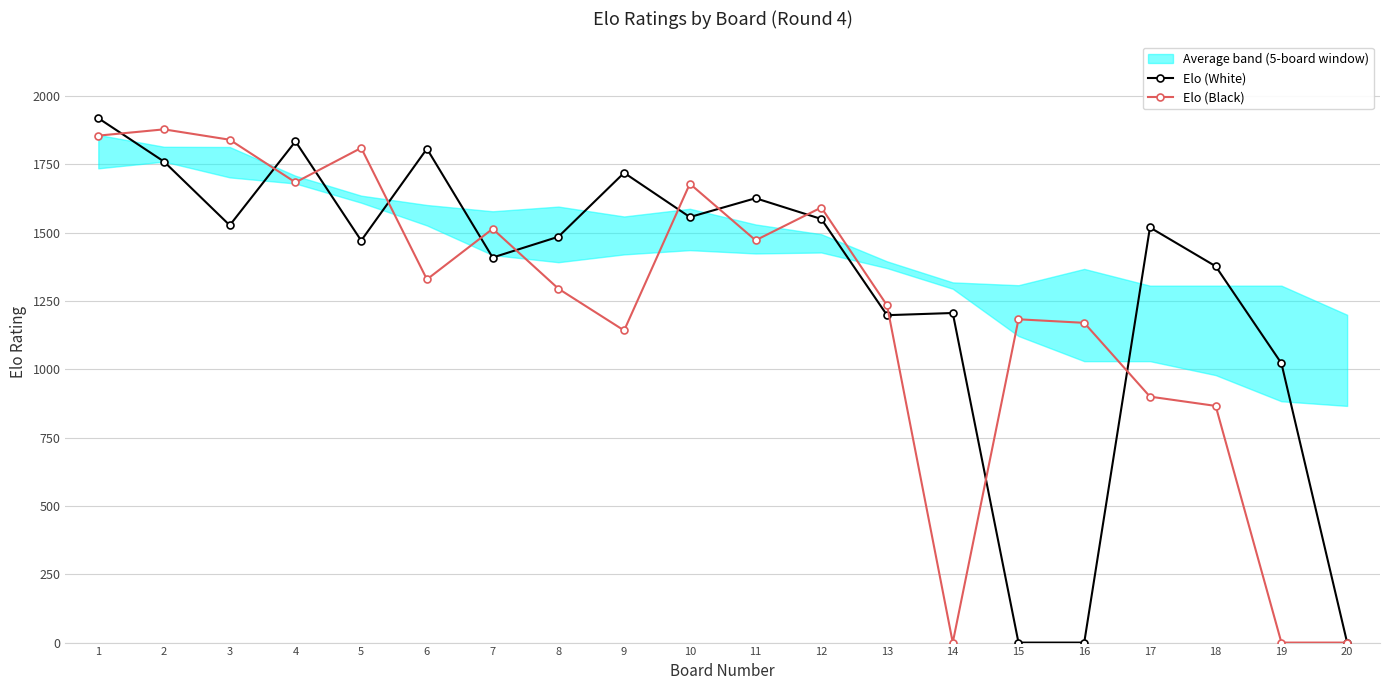

Reading left to right, what are all the values shown in this chart?

Elo (White): 1=1919	2=1760	3=1527	4=1834	5=1471	6=1807	7=1409	8=1485	9=1719	10=1557	11=1626	12=1550	13=1198	14=1206	15=0	16=0	17=1519	18=1377	19=1022	20=0
Elo (Black): 1=1855	2=1878	3=1840	4=1684	5=1810	6=1329	7=1514	8=1295	9=1142	10=1679	11=1472	12=1592	13=1234	14=0	15=1183	16=1170	17=900	18=866	19=0	20=0